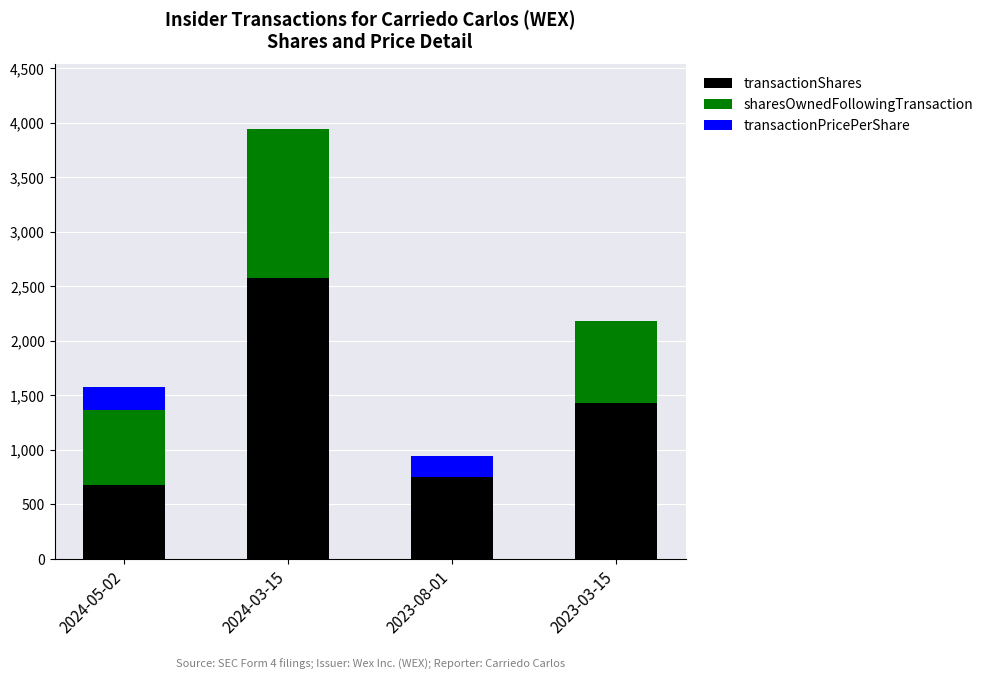

What is the maximum value for transactionShares?

2579.0